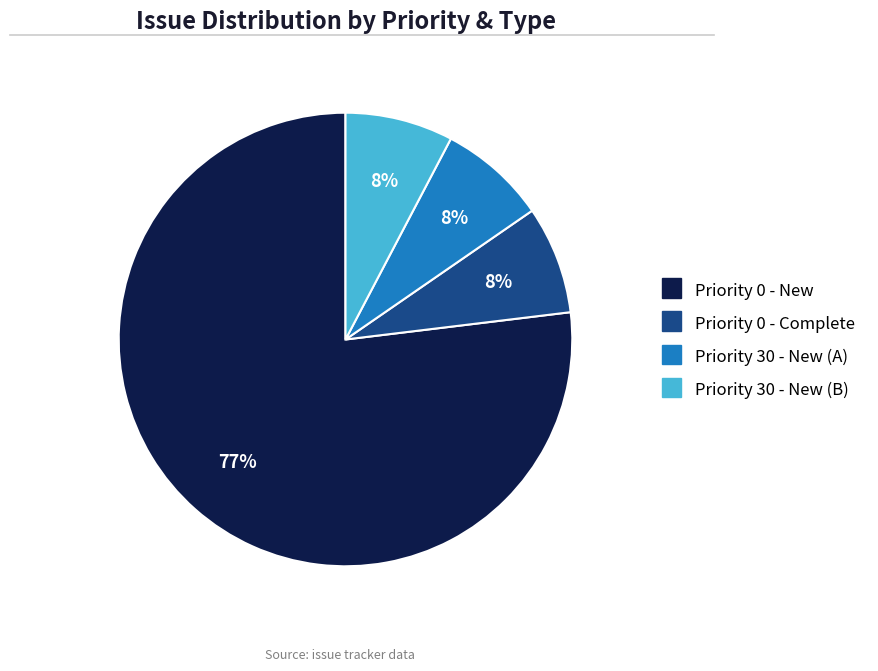

Does any single category account for the majority?

Yes